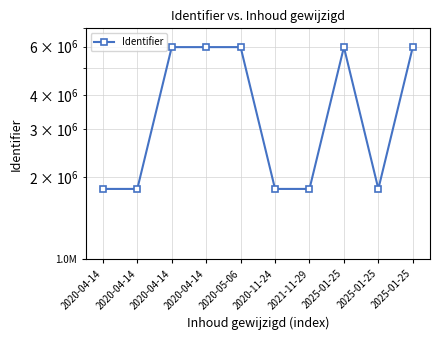

How many lines are shown in the chart?

1